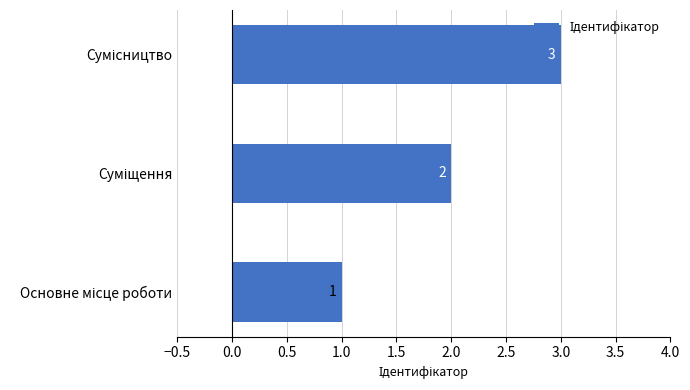

What is the greatest value displayed?

3